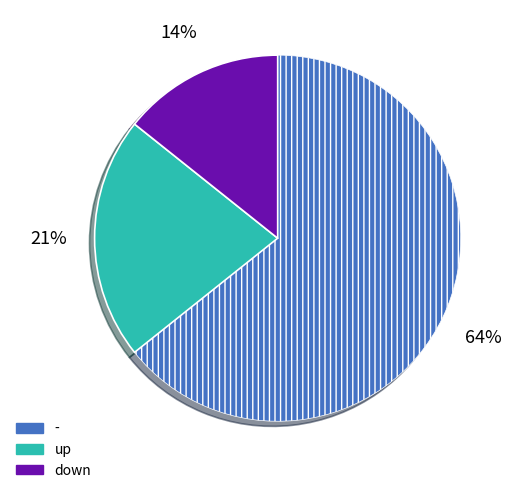

Is it true that - is 64% of the pie?

True